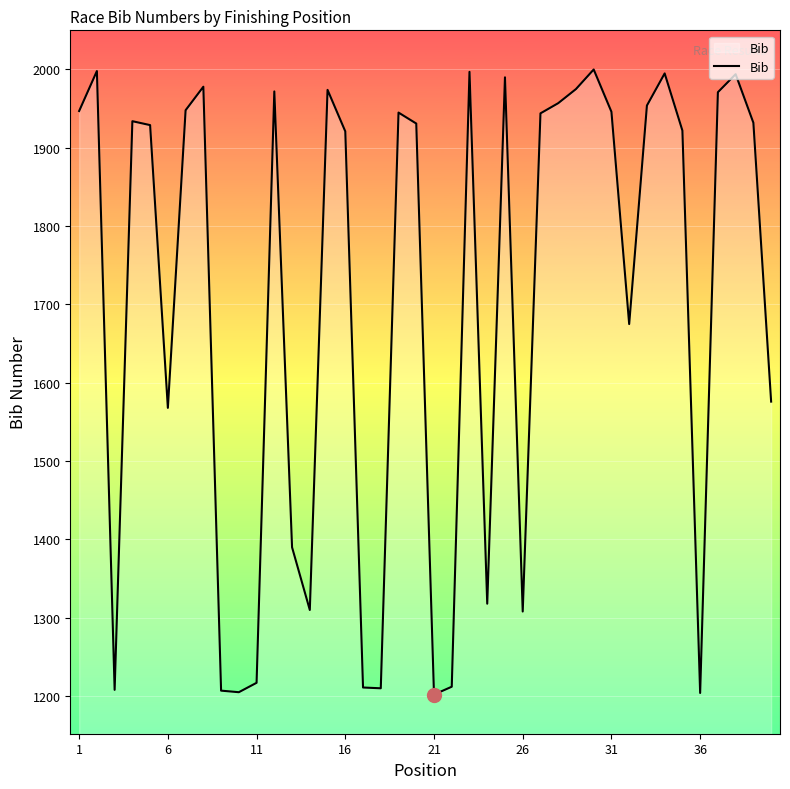

What is the difference between the maximum and minimum values?

798